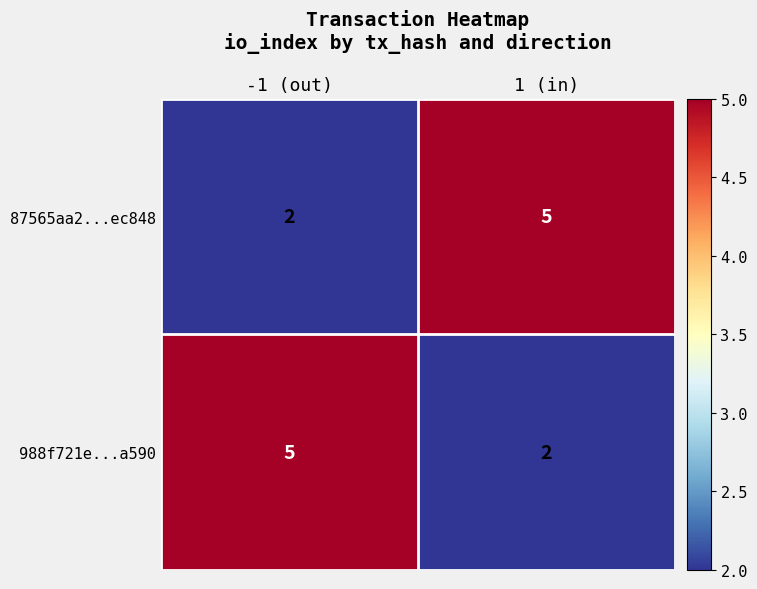

What is the total value across all series at 1 (in)?

7